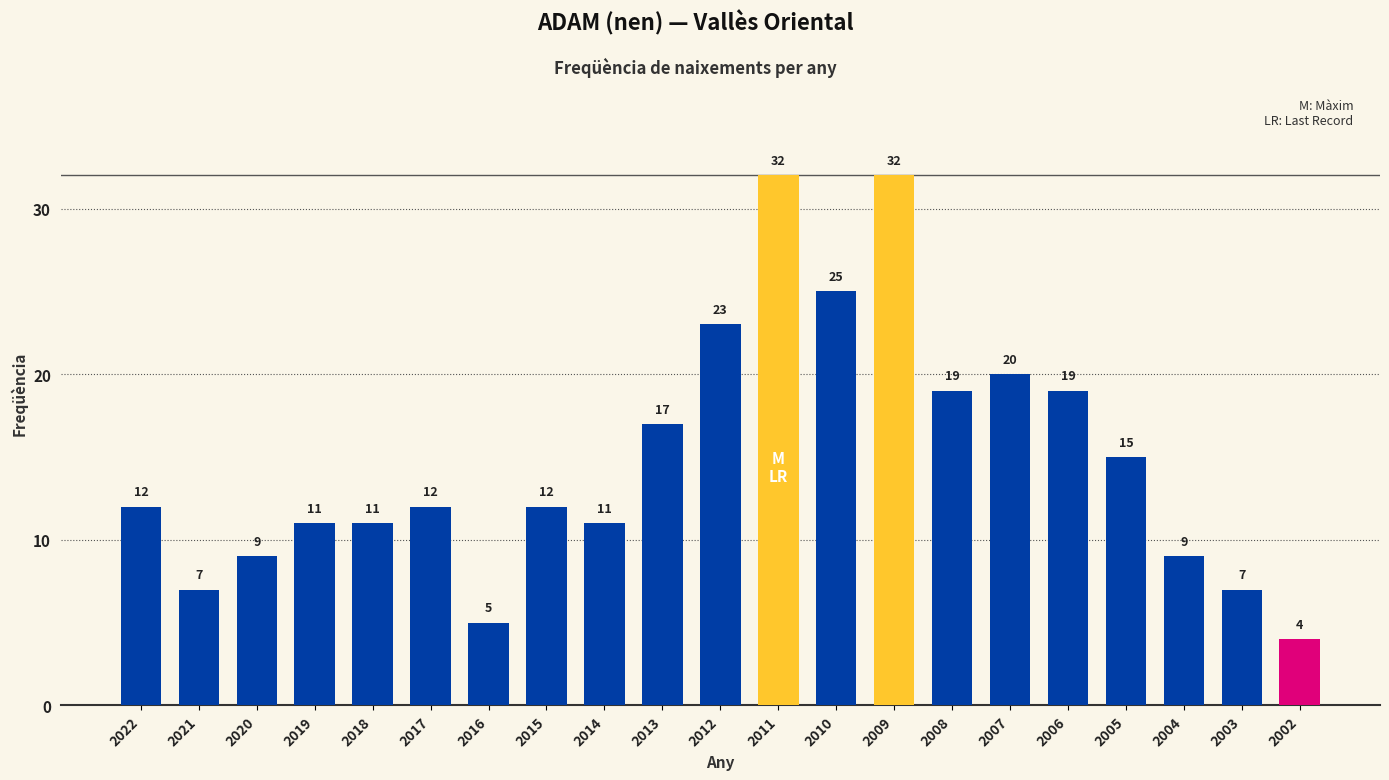

True or false: the data shows 15 at 2012.

False